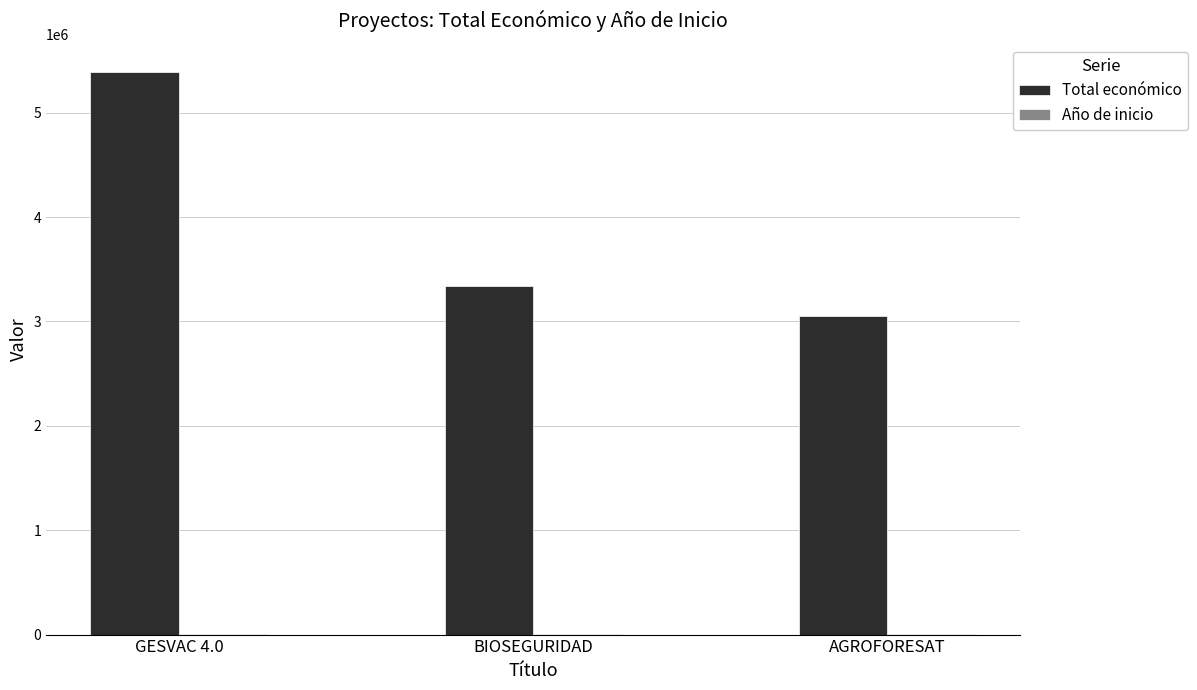

Where is Total económico nearest to the value 4221085?

BIOSEGURIDAD